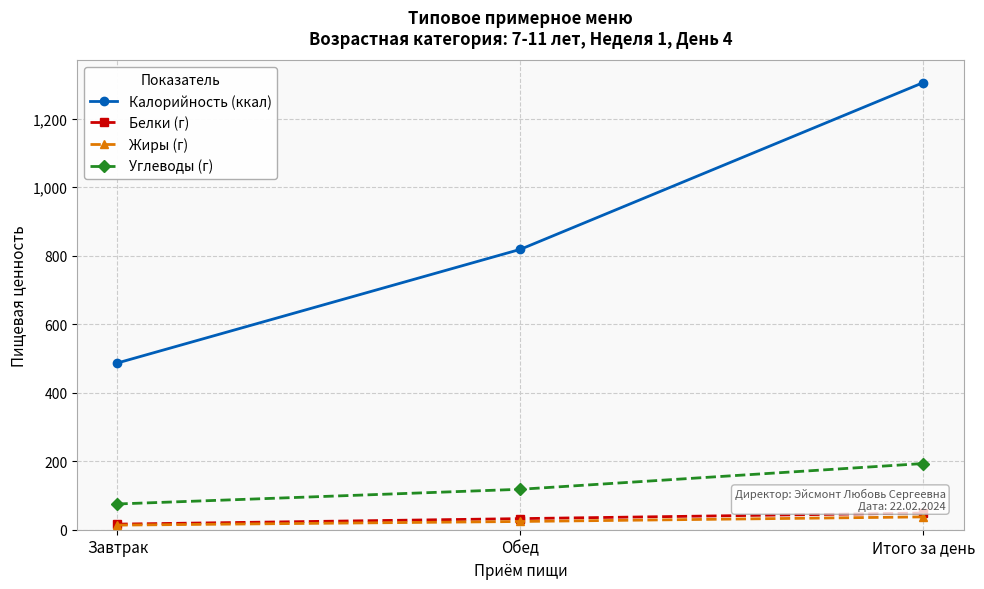

Is it true that Калорийность (ккал) equals 486.8 at Завтрак?

True